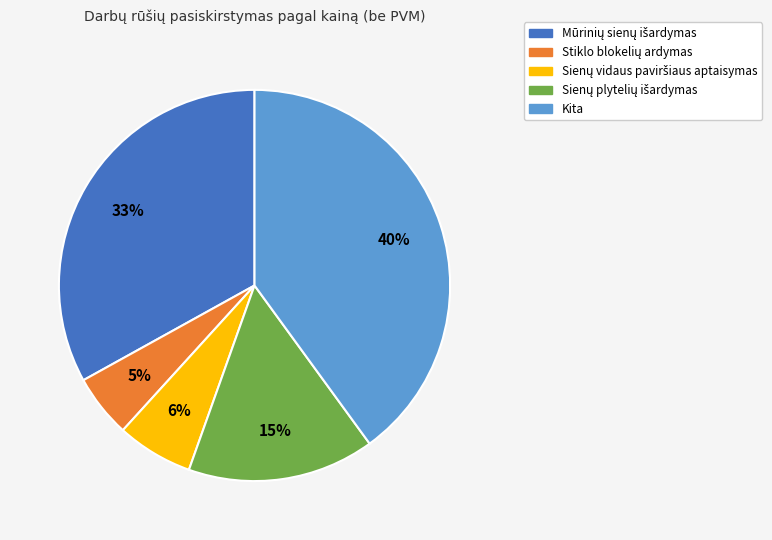

Is there a majority slice in this chart?

No